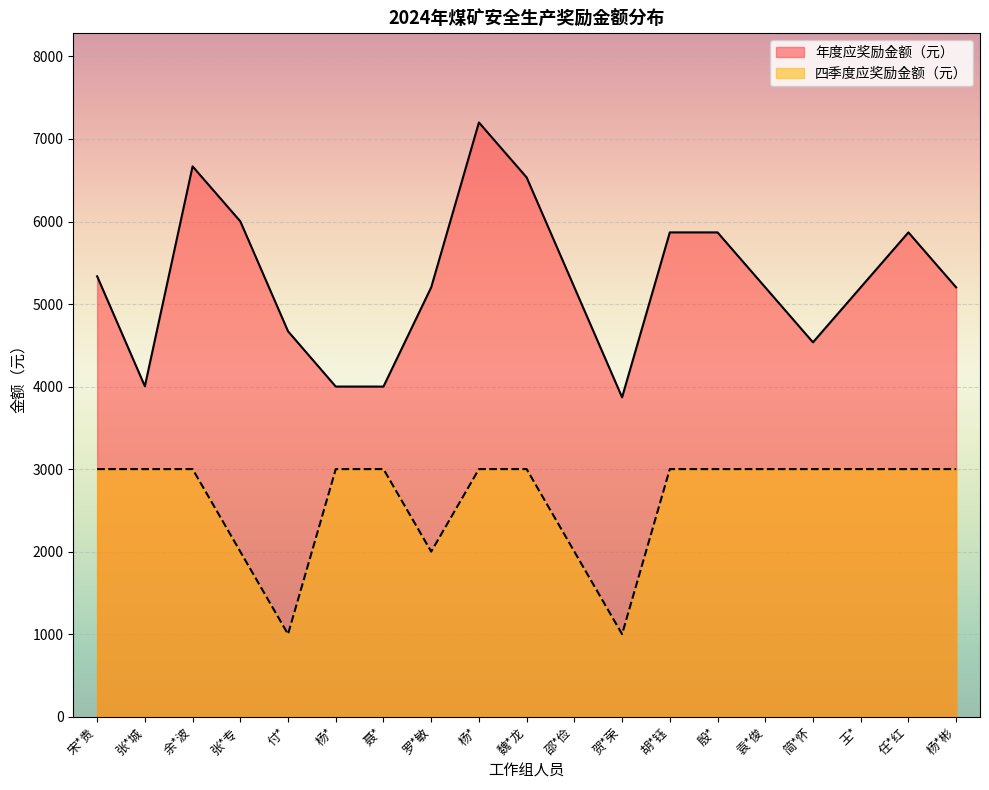

Reading right to left, what are all the values shown in this chart?

年度应奖励金额（元）: 杨*彬=5202	任*红=5868	王*=5202	简*怀=4536	袁*俊=5202	殷*=5868	胡*钰=5868	贺*荣=3870	邵*俭=5202	魏*龙=6534	杨*=7200	罗*敏=5202	聂*=4000	杨*=4000	付*=4670	张*专=6002	余*波=6668	张*城=4004	宋*贵=5336
四季度应奖励金额（元）: 杨*彬=3000	任*红=3000	王*=3000	简*怀=3000	袁*俊=3000	殷*=3000	胡*钰=3000	贺*荣=1000	邵*俭=2000	魏*龙=3000	杨*=3000	罗*敏=2000	聂*=3000	杨*=3000	付*=1000	张*专=2000	余*波=3000	张*城=3000	宋*贵=3000